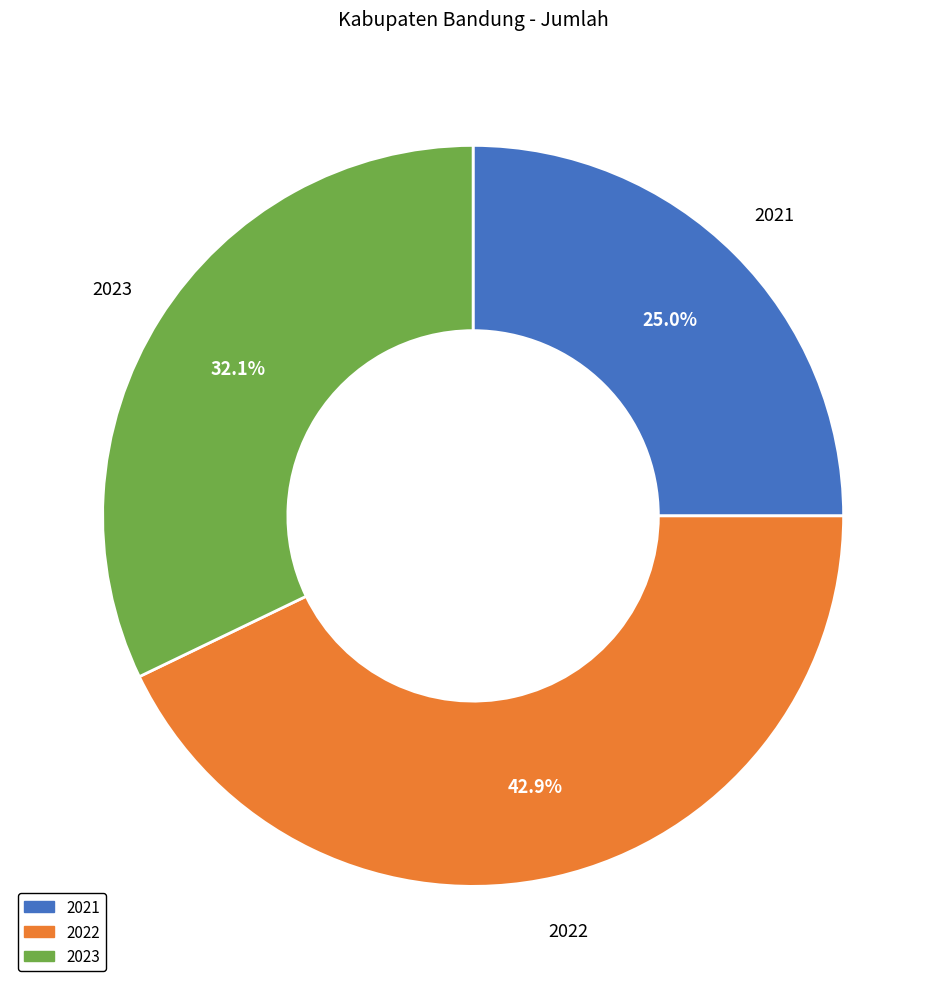

How many slices are in this pie chart?

3